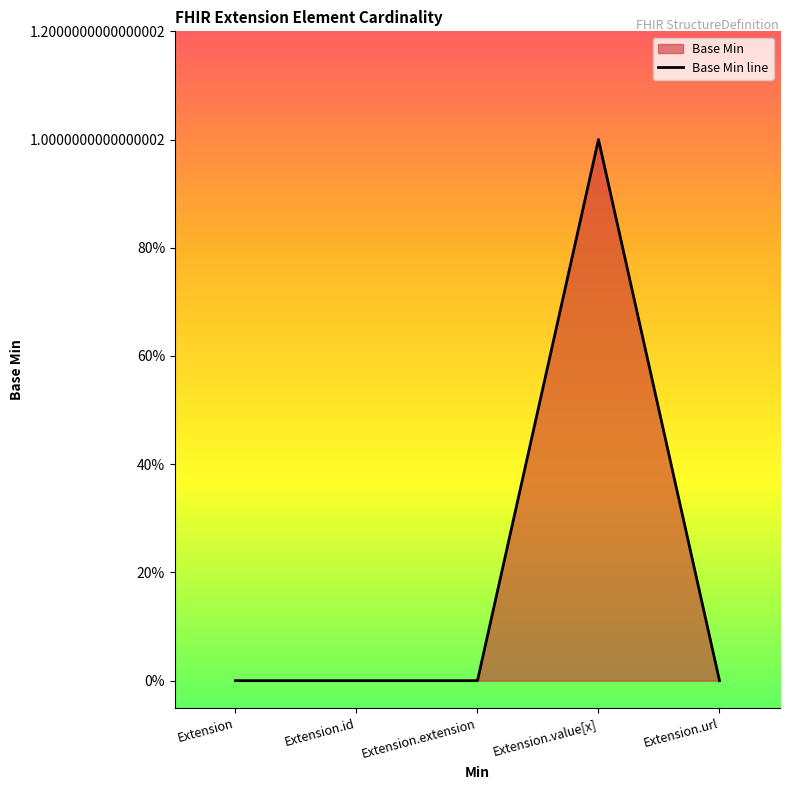

How many lines are shown in the chart?

1